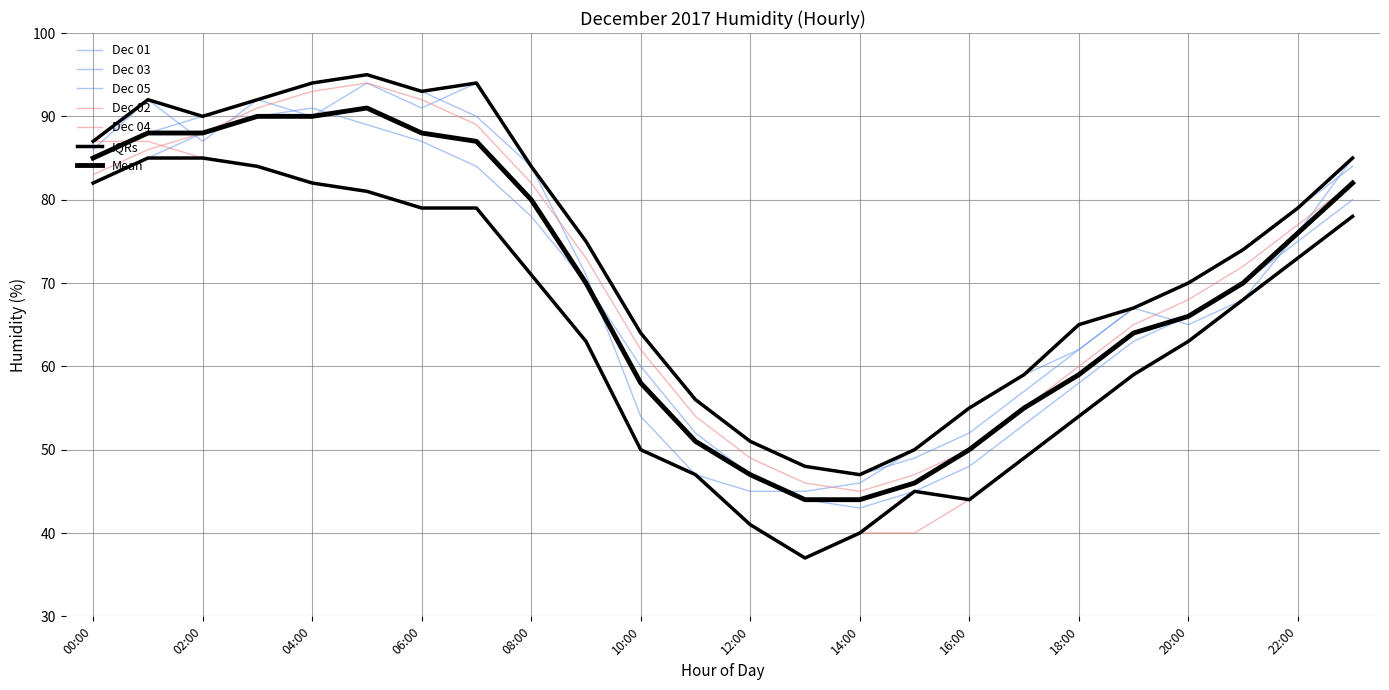

Is the value of Dec 04 at 00:00 greater than the value of Dec 03 at 01:00?

No